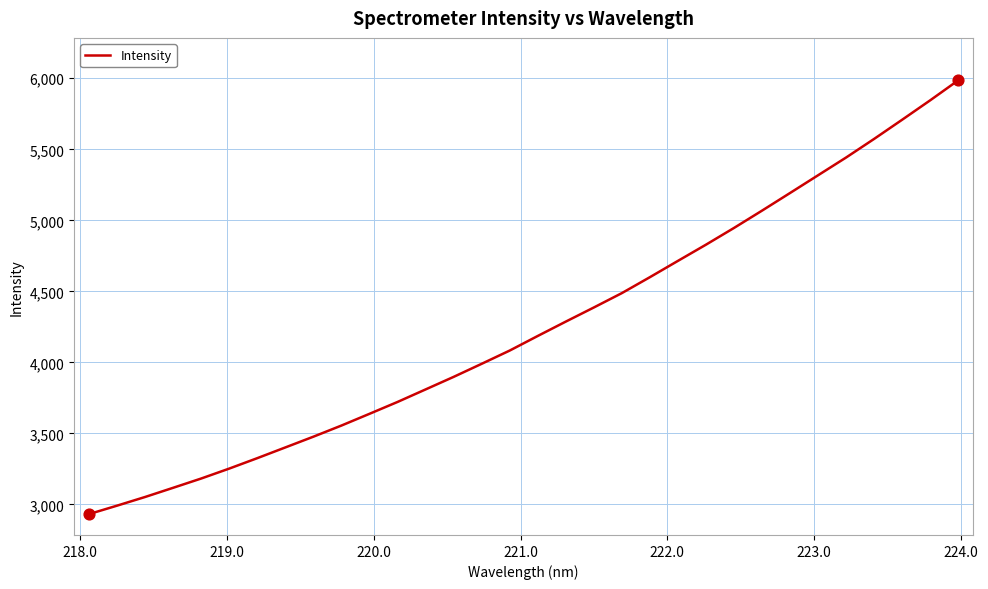

What is the difference between the maximum and minimum values?

3053.0